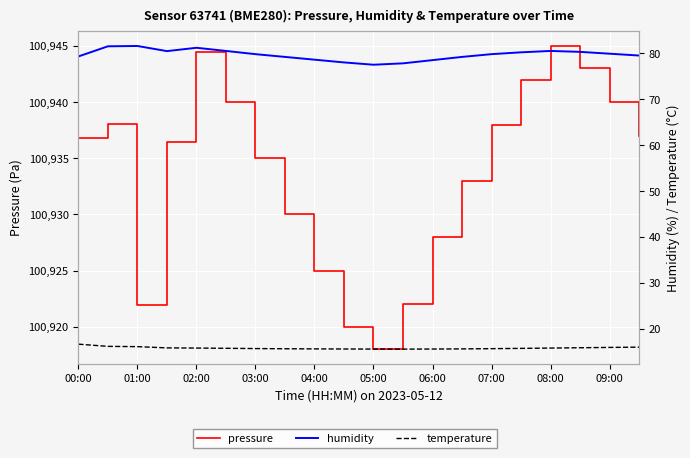

What is the difference between the maximum and minimum values in the pressure series?

27.0